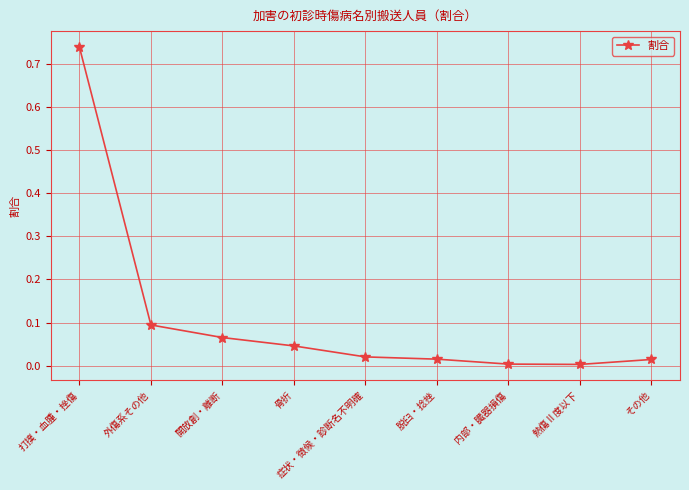

What is the sum of all values?

1.0